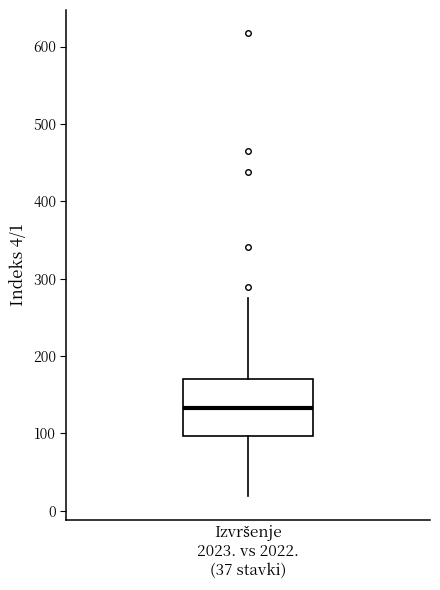

Transcribe this box plot: give where the median line is, the range the box spans, and where the two whiskers end, as read against the y-axis. The values are not printed on the chart, so give them approximately, as read against the axis.

median 130, box 100 to 170, whiskers 20 to 280